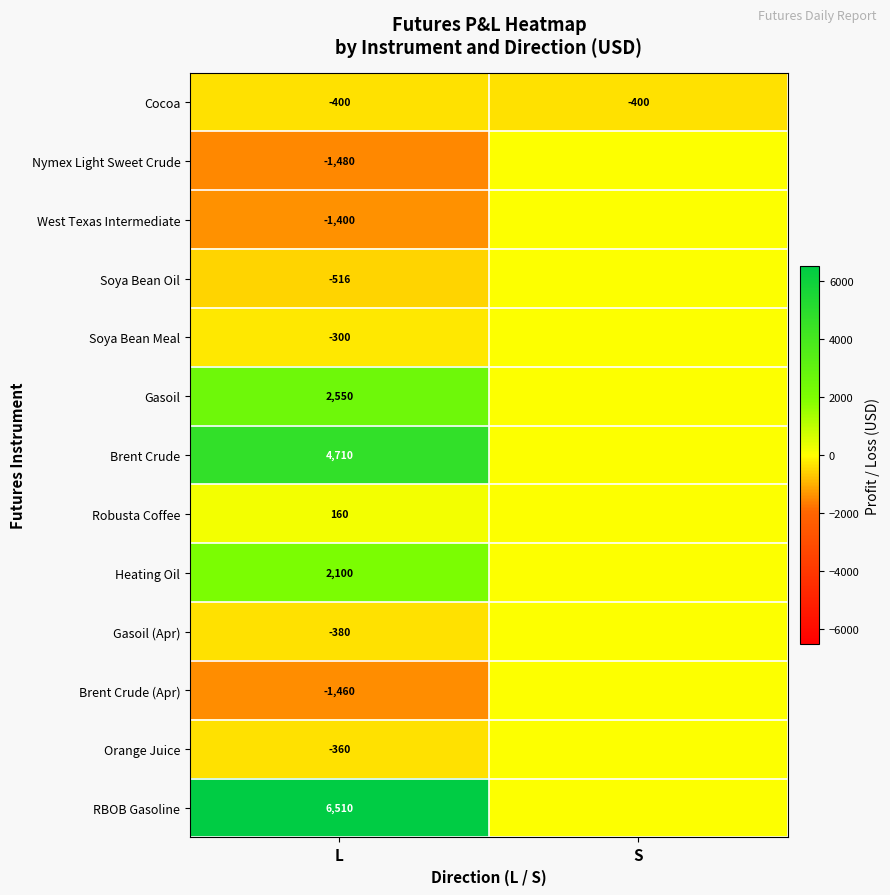

The value of West Texas Intermediate at L is -457. True or false?

False